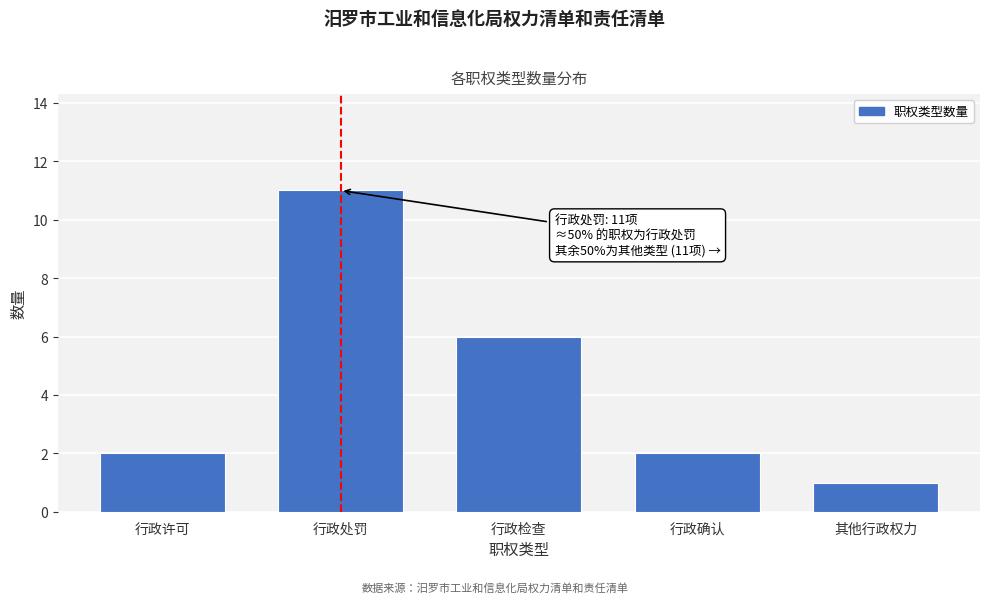

Reading left to right, list all the values displayed in this chart.

行政许可=2	行政处罚=11	行政检查=6	行政确认=2	其他行政权力=1